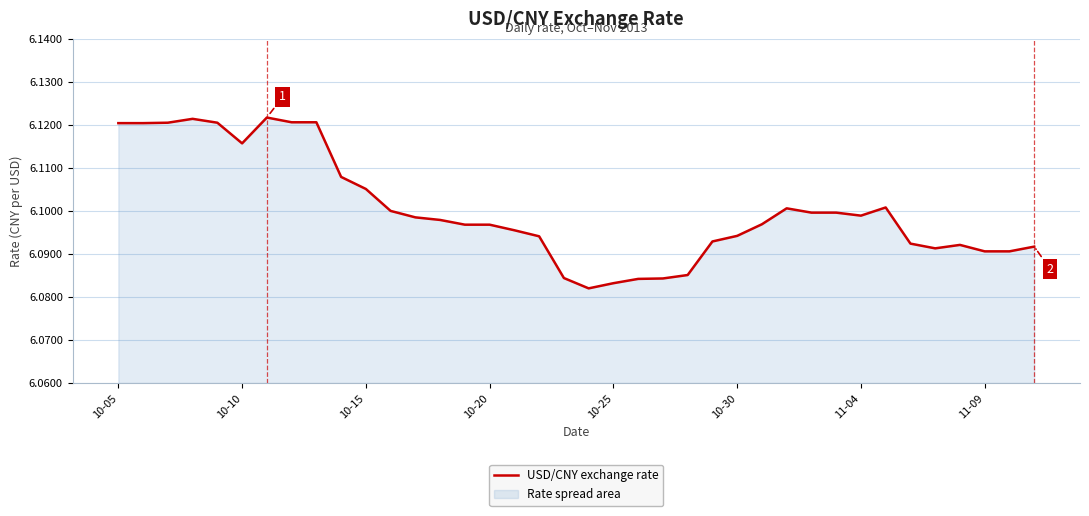

True or false: the data shows 1.7 at 10-10.

False